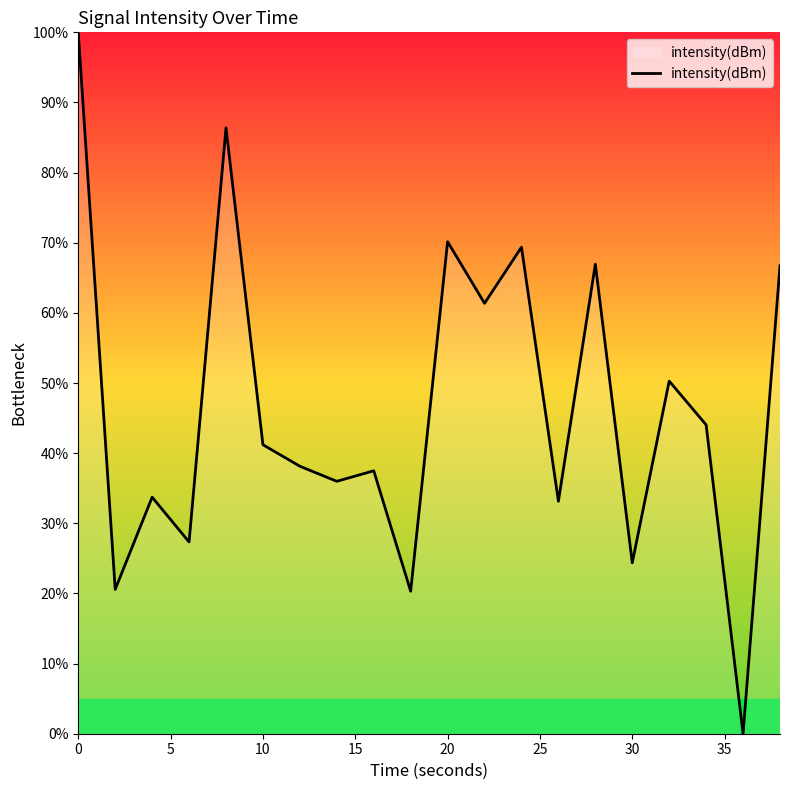

How many lines are shown in the chart?

1